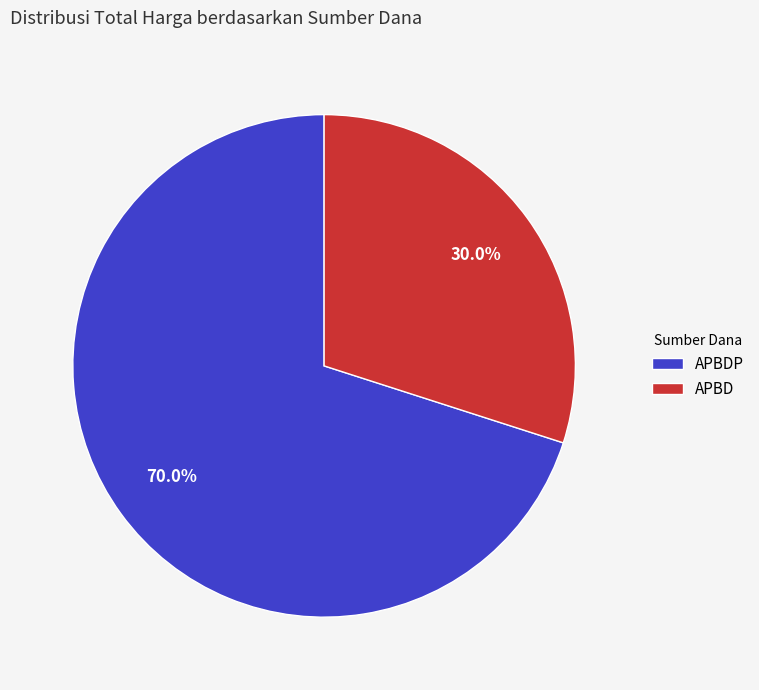

Does APBD represent more than half of the total?

No